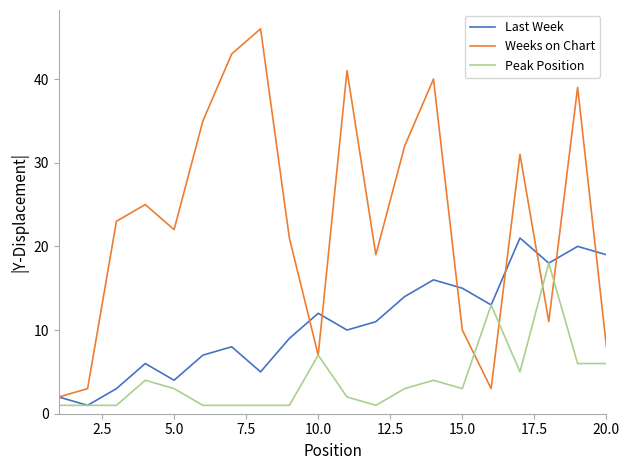

How many categories are shown in the chart?

20